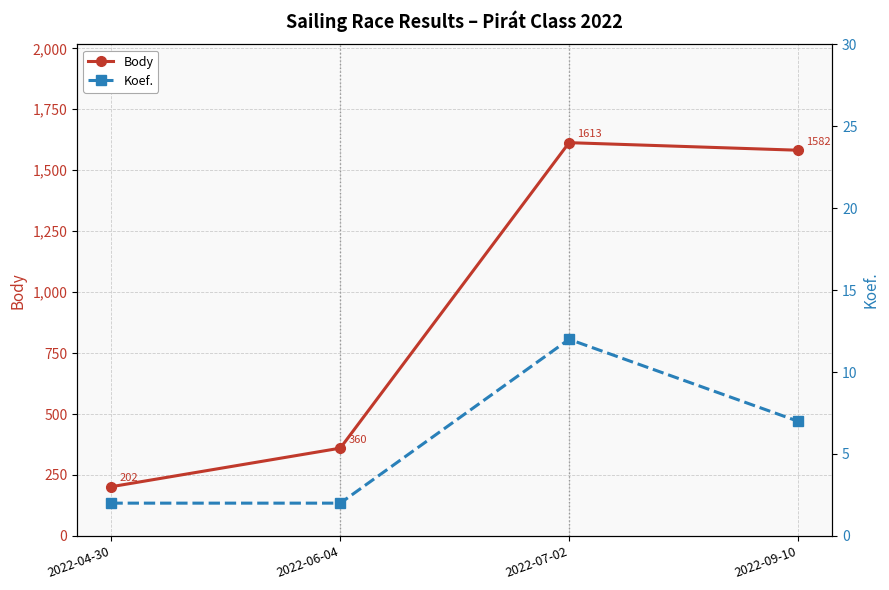

What is the label of the 2nd point from the right?

2022-07-02